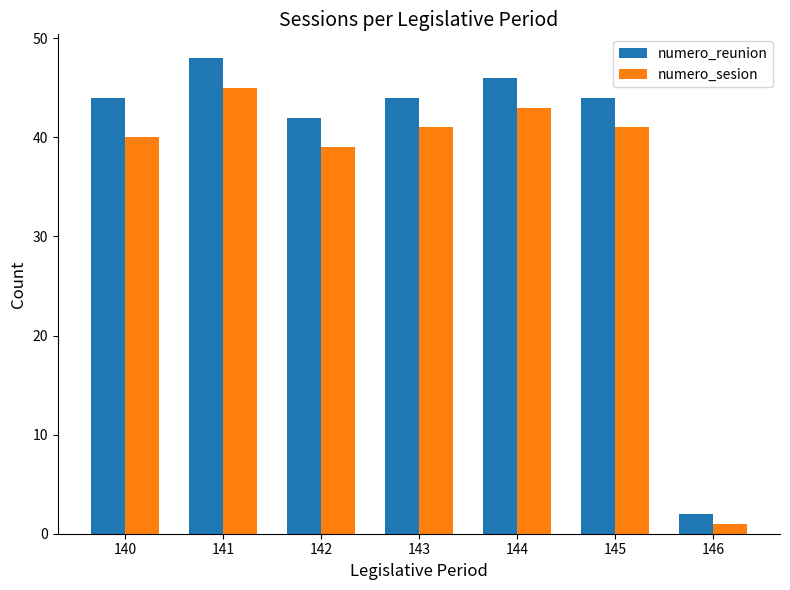

Is it true that numero_reunion equals 9 at 143?

False